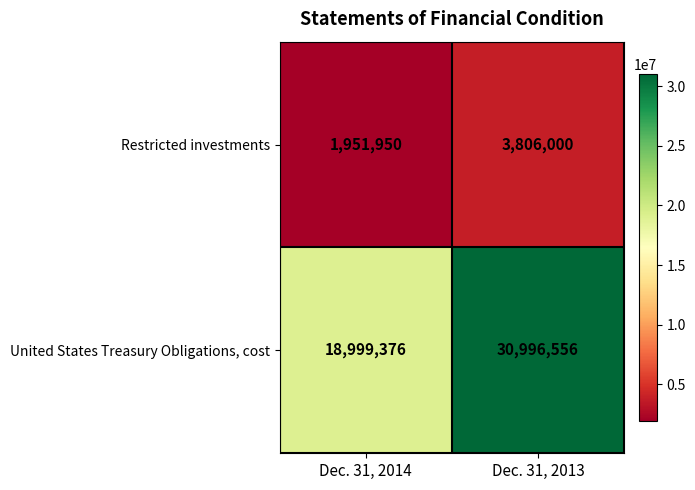

The Restricted investments series shows 6630748 at Dec. 31, 2013. True or false?

False